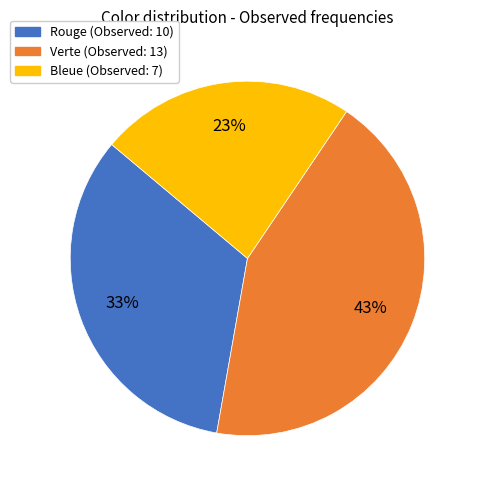

To the nearest percent, what is the combined percentage of Rouge and Bleue?

57%